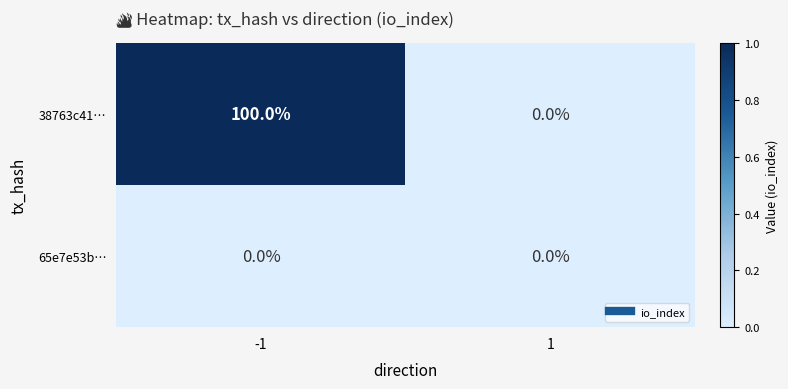

What is the difference between the highest and lowest values at -1?

100